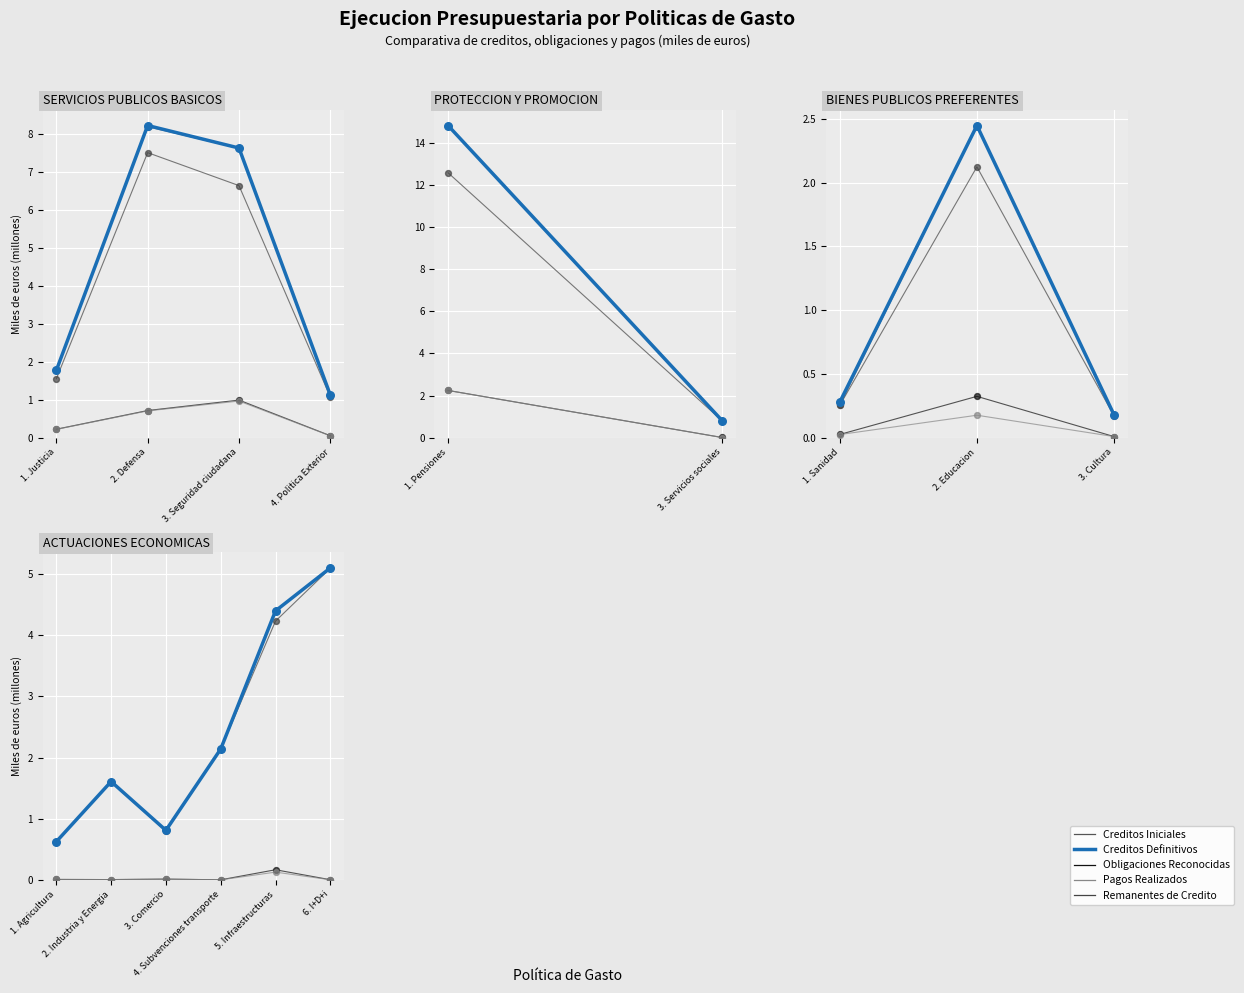

Which series contains the highest Y value?

Creditos Definitivos